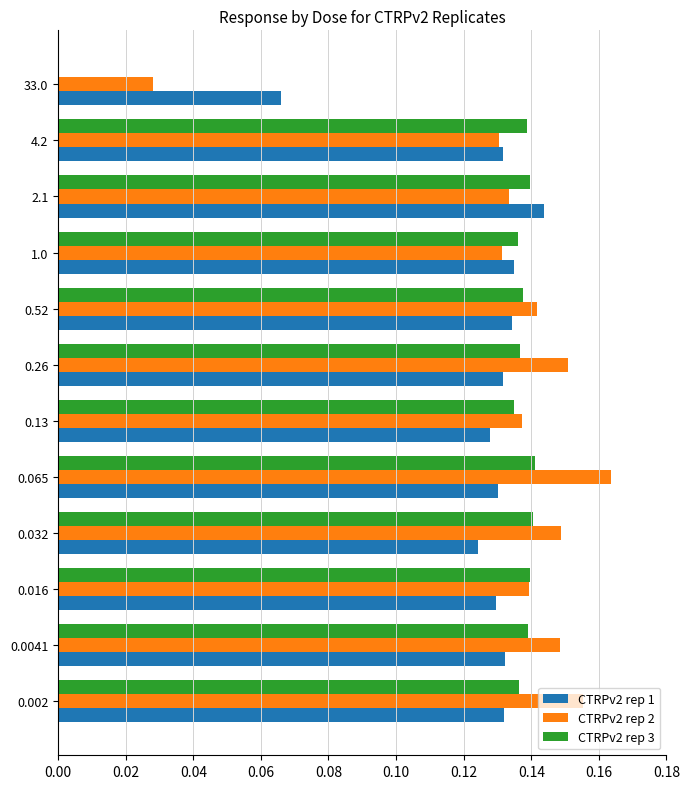

Which series has the largest total across all categories?

CTRPv2 rep 2